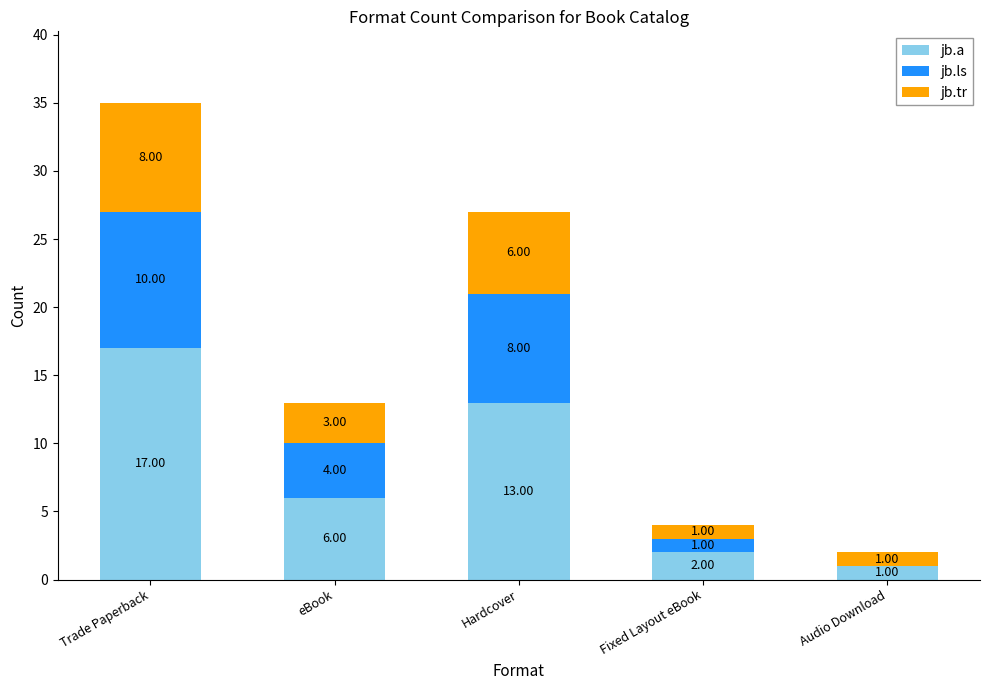

What is the total value across all series at Trade Paperback?

35